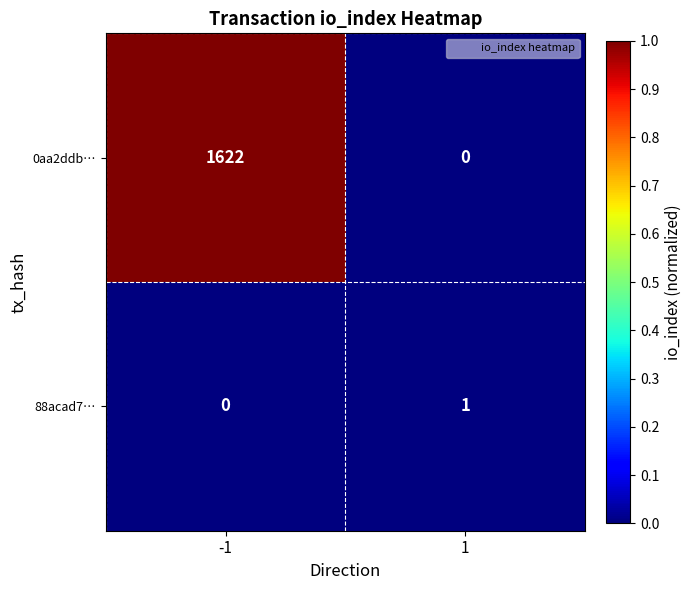

At 1, list the series in order from largest to smallest.

88acad7…, 0aa2ddb…